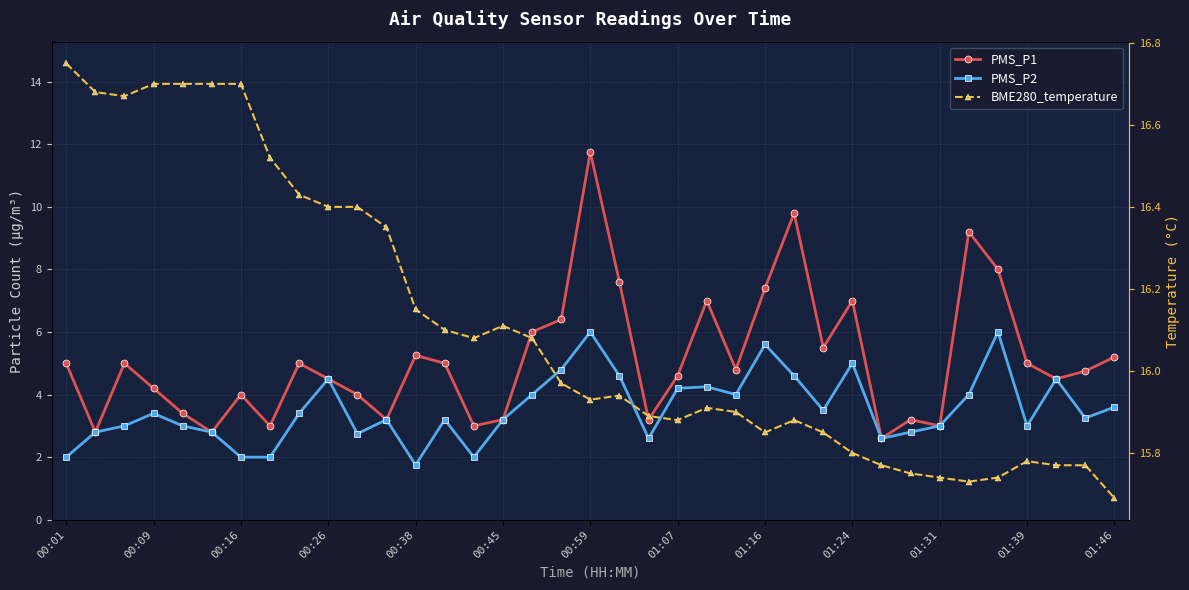

Between 01:31 and 01:16, which is larger?

01:16